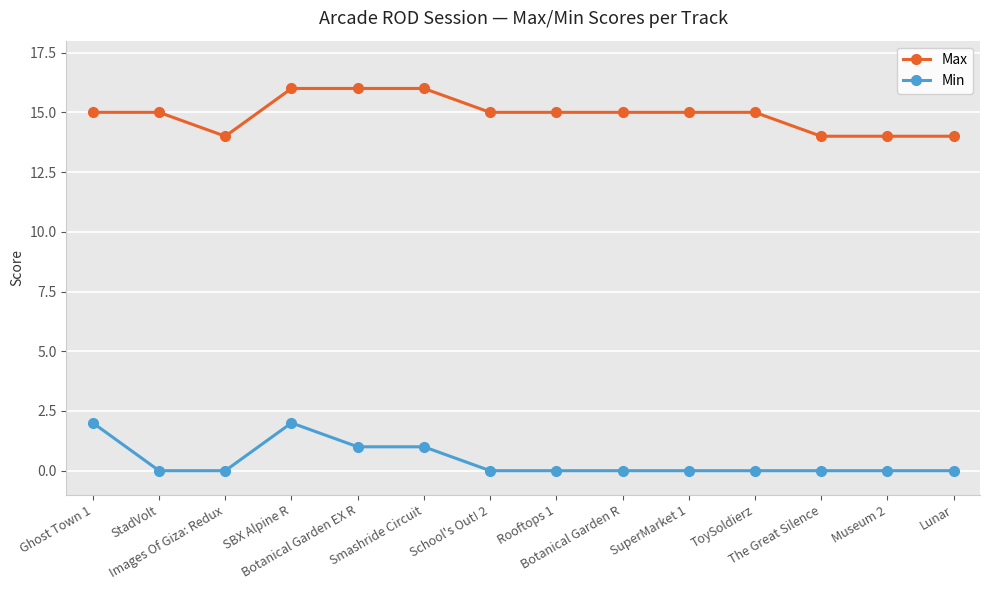

How many lines are shown in the chart?

2